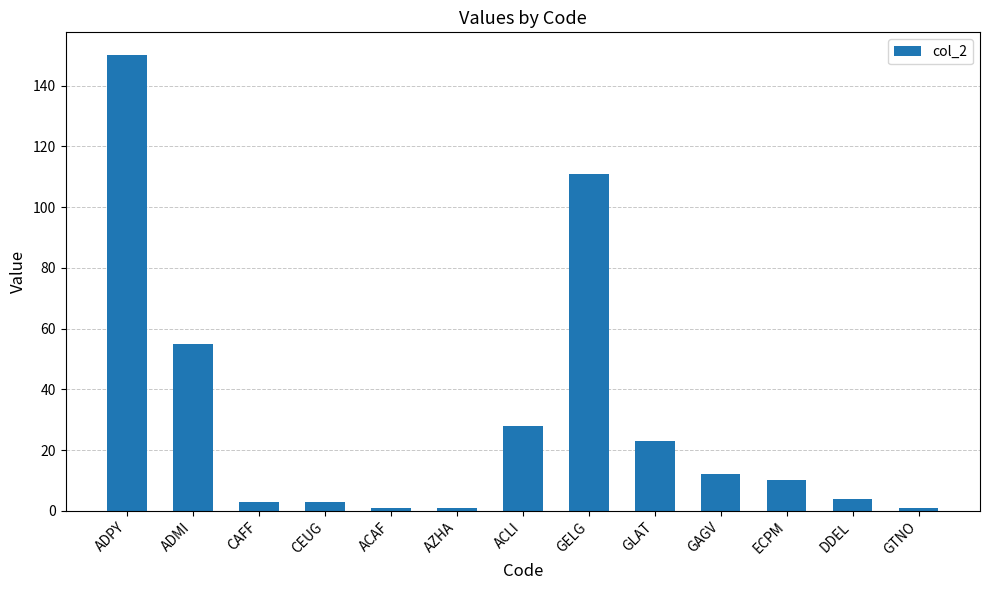

What position from the right is GTNO?

1